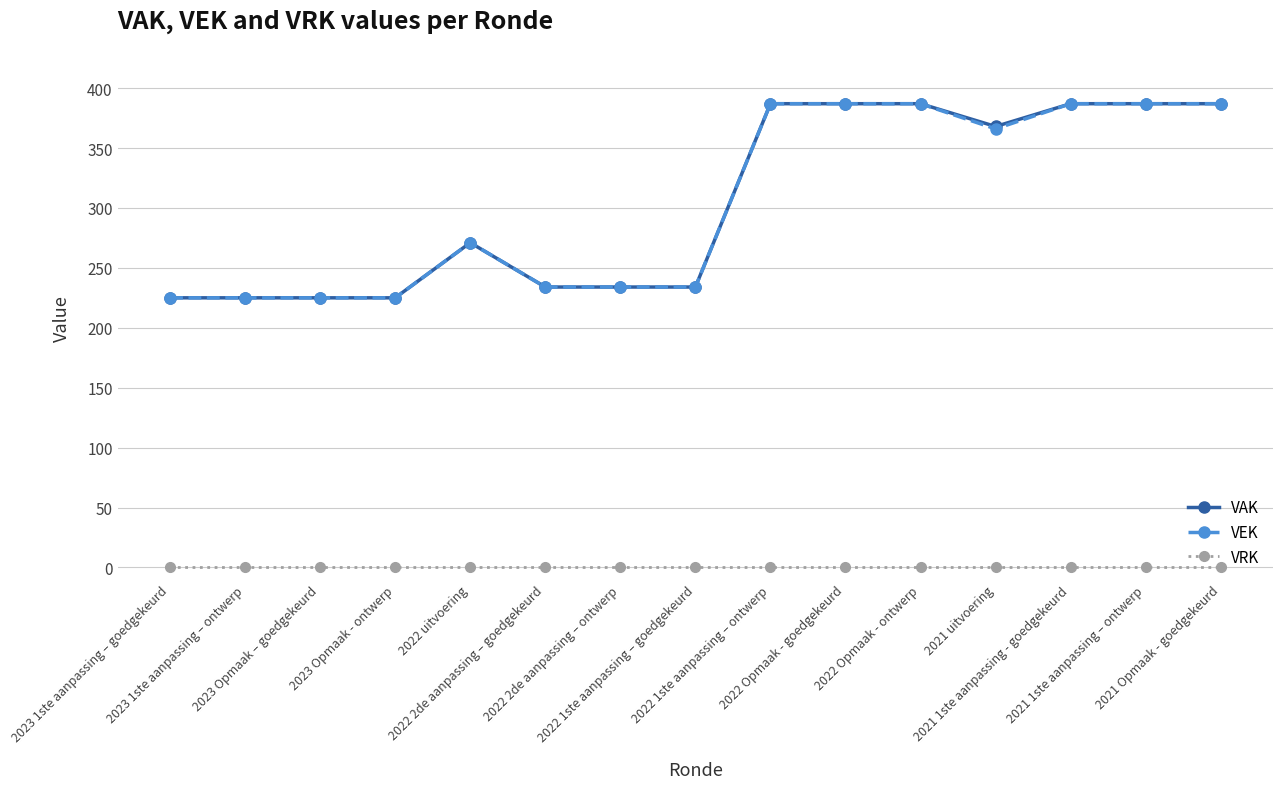

True or false: VRK and VEK intersect in this chart.

False